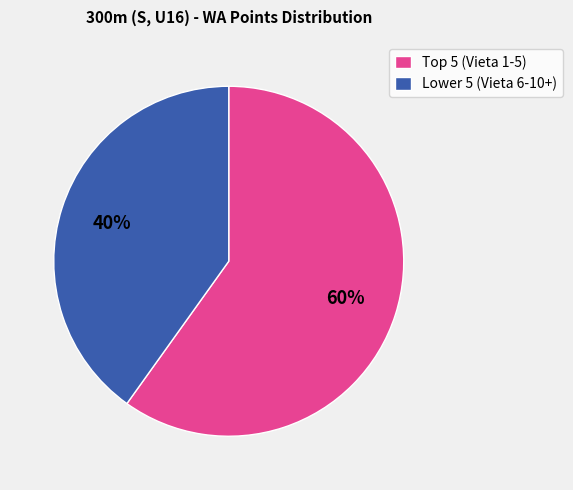

How many segments does this pie chart have?

2